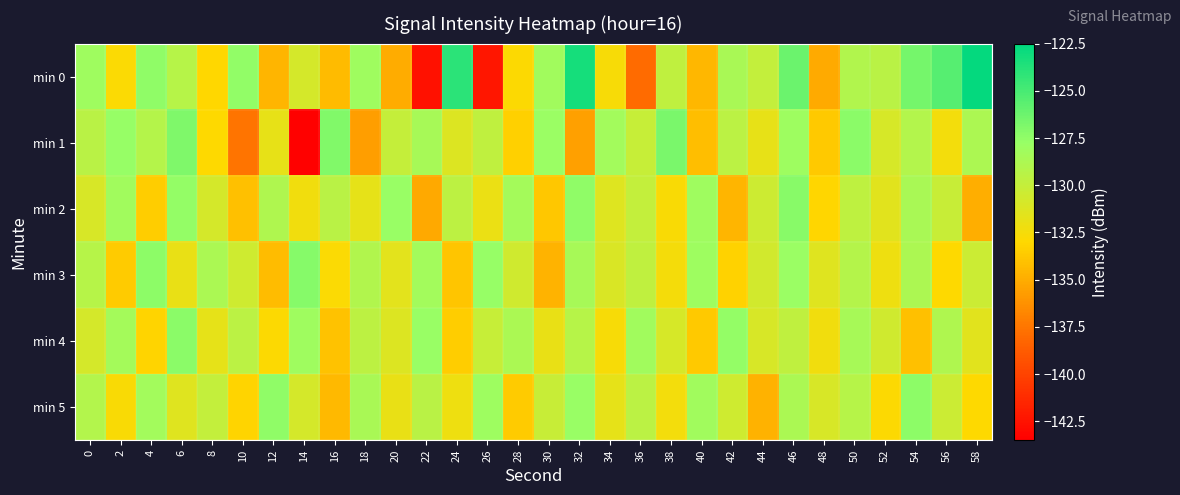

Reading left to right, extract all data points from this chart.

min 0: 0=-128.1	2=-132.8	4=-127.5	6=-129.3	8=-133.1	10=-127.5	12=-134.6	14=-130.8	16=-134.3	18=-128.1	20=-135.0	22=-142.6	24=-124.0	26=-142.3	28=-132.9	30=-128.2	32=-123.3	34=-132.7	36=-138.0	38=-129.8	40=-134.5	42=-128.6	44=-129.9	46=-126.2	48=-135.1	50=-129.1	52=-129.4	54=-126.5	56=-125.5	58=-122.7
min 1: 0=-129.4	2=-127.7	4=-129.2	6=-126.9	8=-133.0	10=-137.6	12=-131.8	14=-143.4	16=-127.0	18=-135.7	20=-130.0	22=-128.5	24=-131.2	26=-129.8	28=-133.4	30=-127.9	32=-135.6	34=-128.3	36=-130.1	38=-126.7	40=-134.2	42=-129.5	44=-131.8	46=-128.0	48=-133.7	50=-127.3	52=-130.9	54=-129.1	56=-132.4	58=-128.8
min 2: 0=-131.0	2=-128.2	4=-133.5	6=-127.6	8=-130.8	10=-134.1	12=-128.9	14=-132.3	16=-129.4	18=-131.7	20=-127.8	22=-135.2	24=-129.6	26=-132.0	28=-128.4	30=-133.8	32=-127.5	34=-131.3	36=-129.9	38=-132.7	40=-128.1	42=-134.6	44=-130.4	46=-127.2	48=-133.1	50=-129.7	52=-131.5	54=-128.6	56=-130.2	58=-134.9
min 3: 0=-129.3	2=-133.6	4=-127.4	6=-131.9	8=-128.7	10=-130.5	12=-134.3	14=-127.1	16=-132.8	18=-129.0	20=-131.6	22=-128.3	24=-133.9	26=-127.7	28=-130.6	30=-134.7	32=-128.5	34=-131.1	36=-129.8	38=-132.5	40=-128.0	42=-133.3	44=-130.7	46=-127.9	48=-131.4	50=-129.2	52=-132.1	54=-128.8	56=-133.0	58=-130.3
min 4: 0=-130.8	2=-128.4	4=-133.2	6=-127.3	8=-131.7	10=-129.5	12=-132.9	14=-128.1	16=-134.0	18=-129.6	20=-131.2	22=-127.8	24=-133.5	26=-130.1	28=-128.7	30=-131.9	32=-129.3	34=-132.6	36=-128.2	38=-130.9	40=-133.7	42=-127.6	44=-131.0	46=-129.8	48=-132.3	50=-128.5	52=-130.6	54=-134.1	56=-128.9	58=-131.5
min 5: 0=-129.1	2=-132.7	4=-128.3	6=-131.4	8=-129.9	10=-133.2	12=-127.5	14=-130.8	16=-134.4	18=-128.6	20=-131.9	22=-129.4	24=-132.1	26=-128.0	28=-133.6	30=-130.2	32=-127.8	34=-131.7	36=-129.5	38=-132.4	40=-128.2	42=-130.5	44=-134.8	46=-128.7	48=-131.0	50=-129.3	52=-132.9	54=-127.4	56=-130.3	58=-133.0